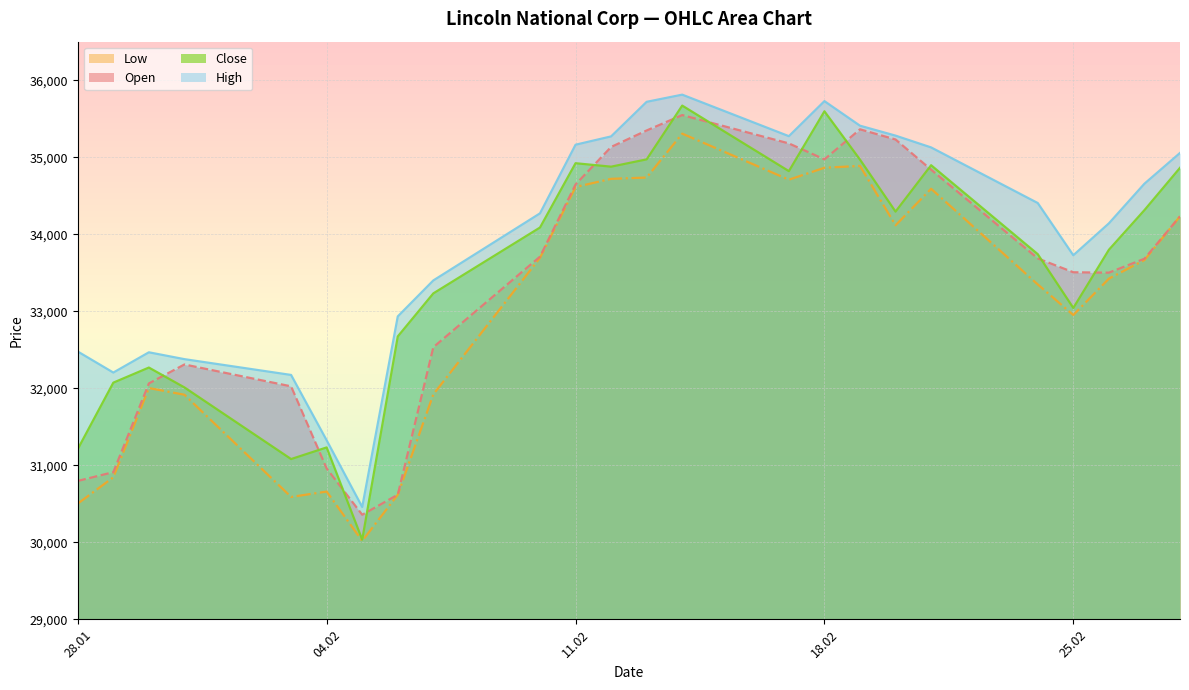

Which category has the lowest value in the Close series?

05.02.2025